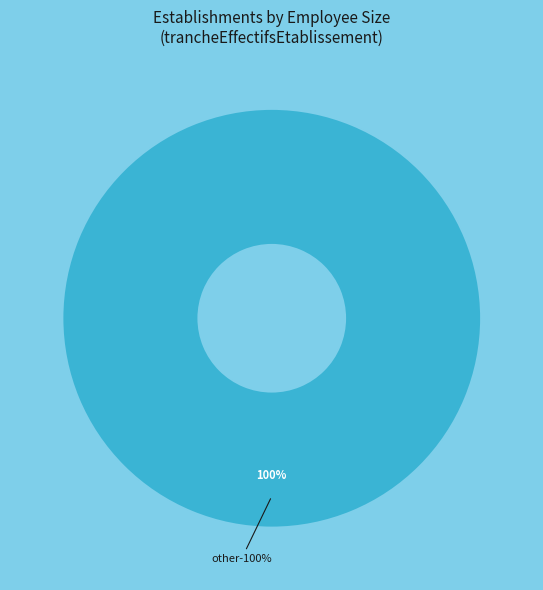

Is there any slice that represents more than half of the pie?

Yes